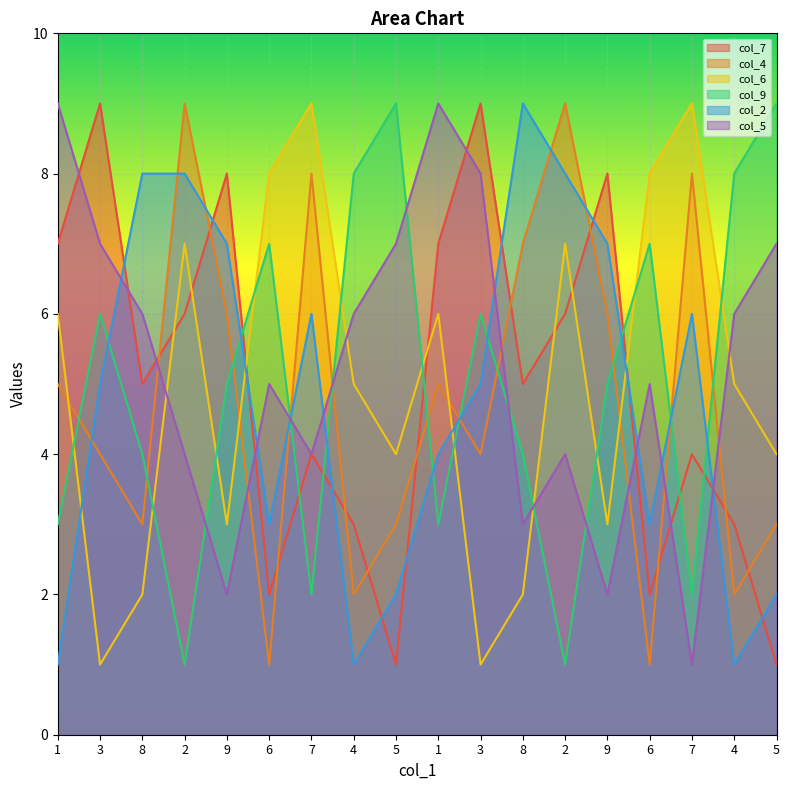

How many lines are shown in the chart?

6